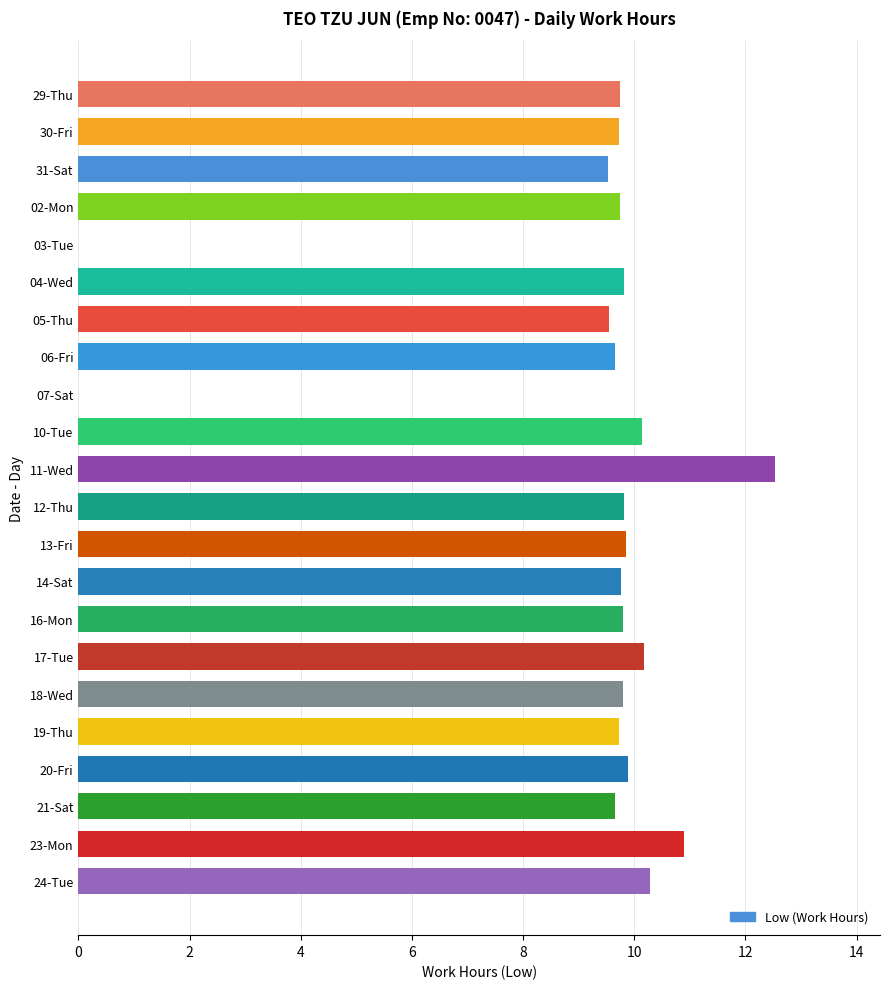

What is the sum of all values?

200.1